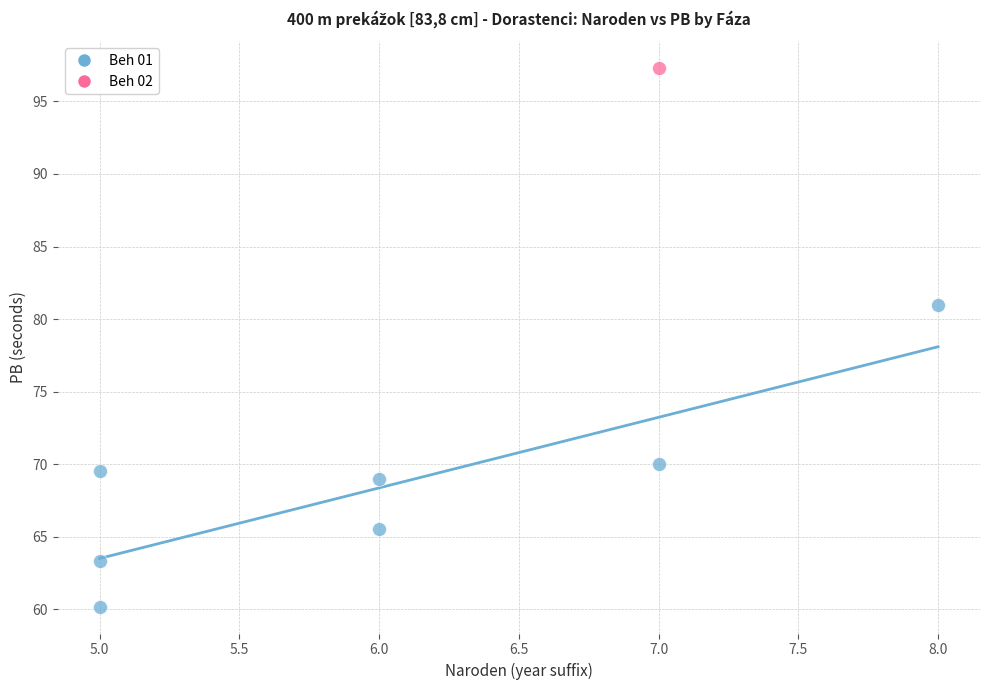

What are all the series names shown in the legend?

Beh 01, Beh 02